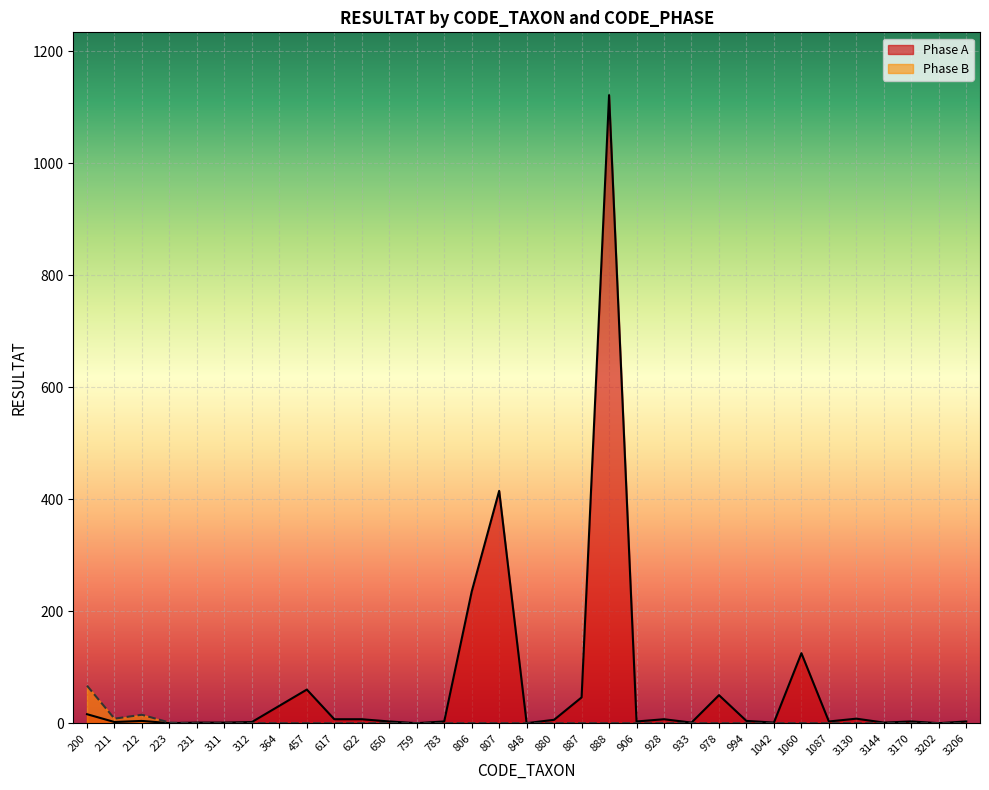

What are all the series names shown in the legend?

Phase A, Phase B